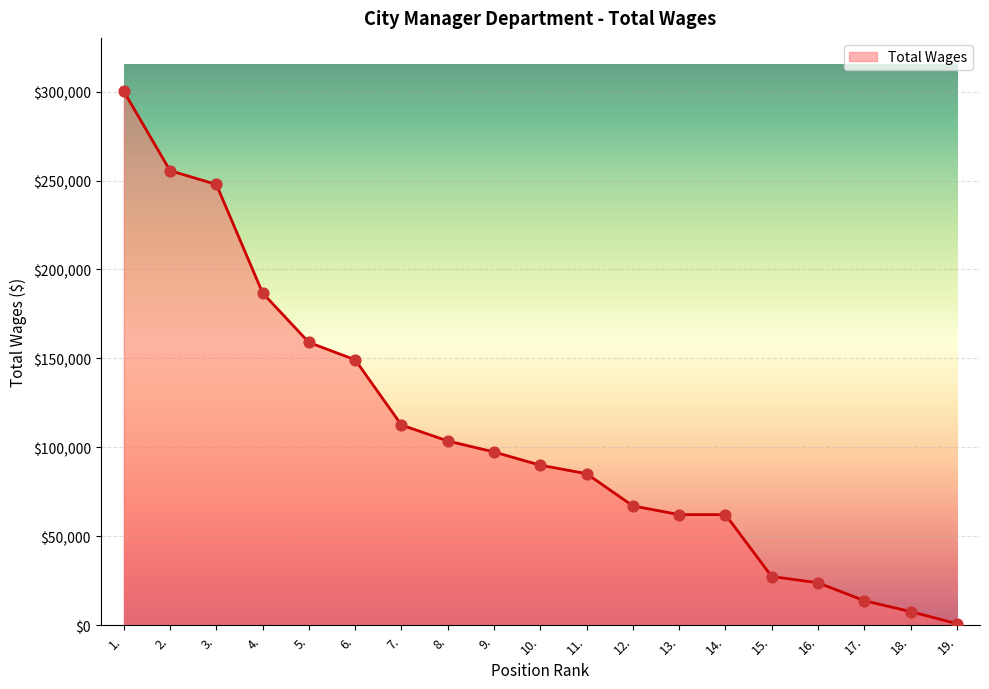

Approximately how many times larger is the value at 8. compared to 17.?

7.5